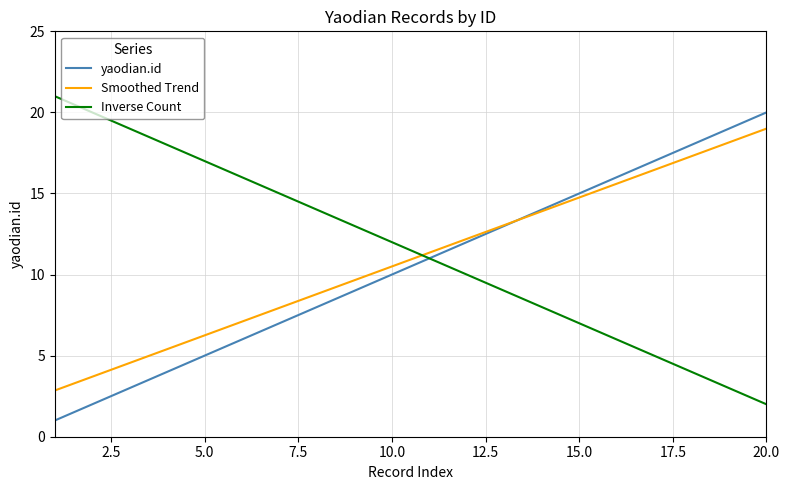

True or false: Smoothed Trend and Inverse Count intersect in this chart.

True